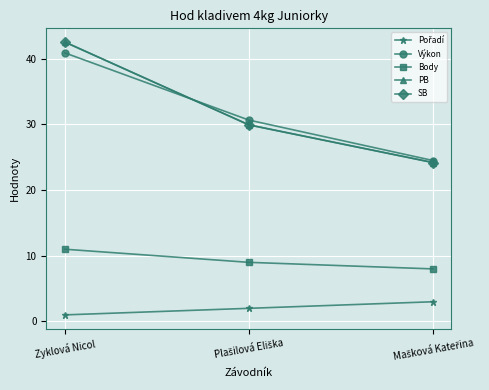

What is the sum of the Pořadí values at Mašková Kateřina and Zyklová Nicol?

4.0